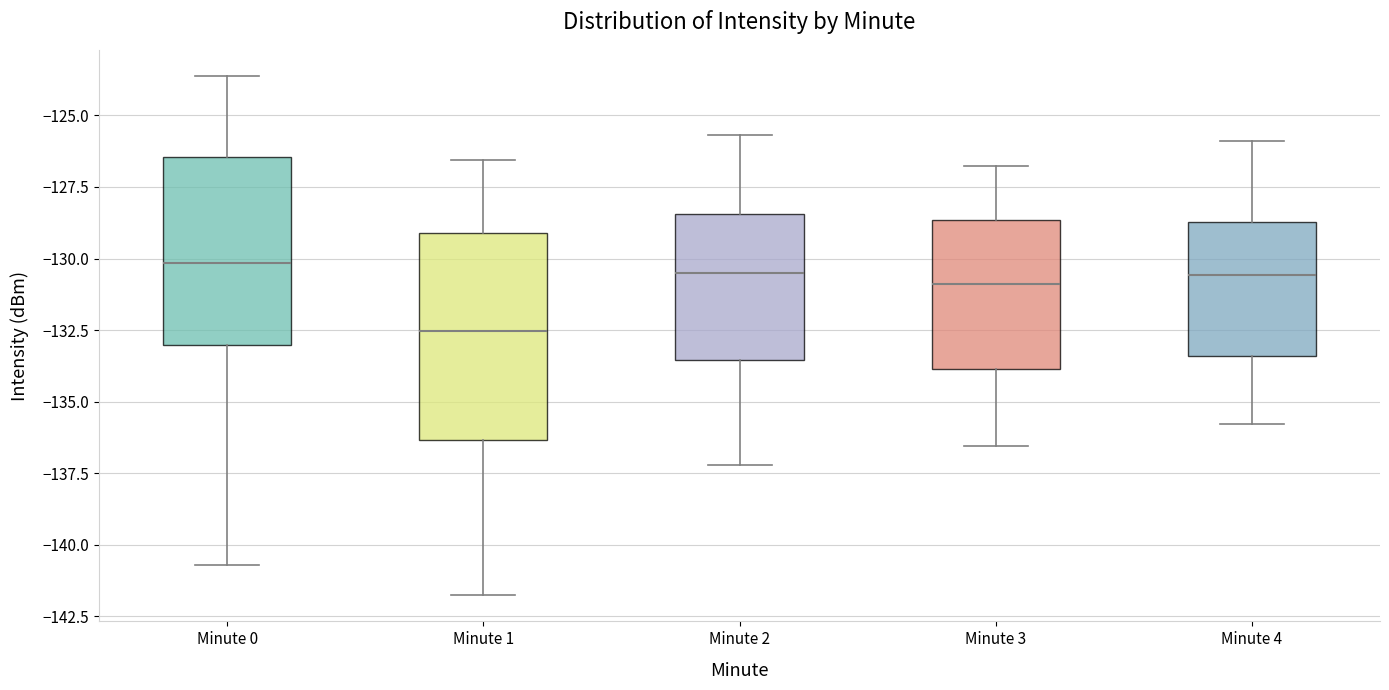

Reading left to right, read every box against the y-axis: the position of its median line, the range the box covers, and the ends of its whiskers. The values are not printed on the chart, so give them approximately, as read against the axis.

Minute 0: median -130.0, box -133.0 to -126.5, whiskers -140.5 to -123.5
Minute 1: median -132.5, box -136.5 to -129.0, whiskers -142.0 to -126.5
Minute 2: median -130.5, box -133.5 to -128.5, whiskers -137.0 to -125.5
Minute 3: median -131.0, box -134.0 to -128.5, whiskers -136.5 to -127.0
Minute 4: median -130.5, box -133.5 to -128.5, whiskers -136.0 to -126.0